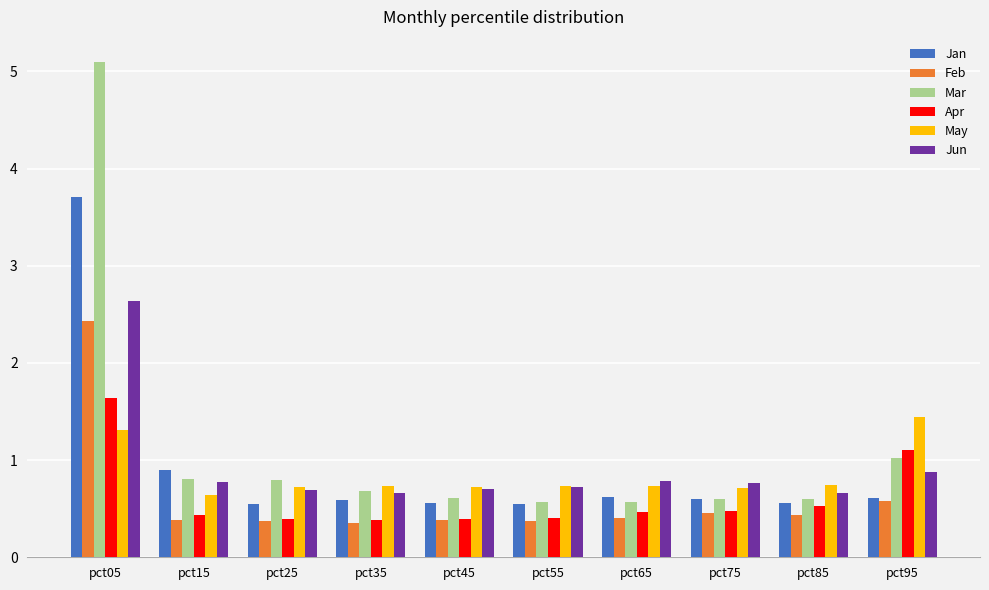

What is the greatest value displayed?

5.1